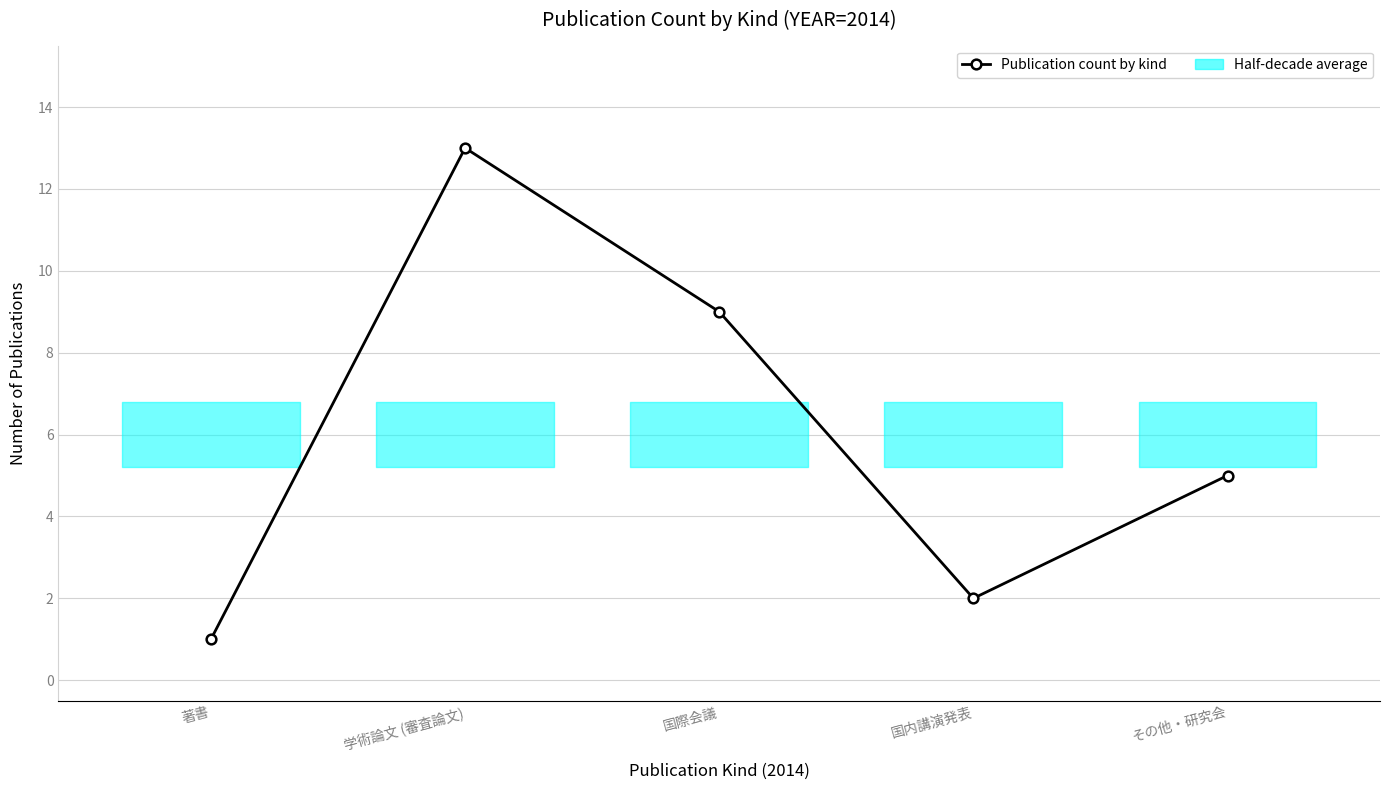

Is it true that the value at 国際会議 is 15?

False